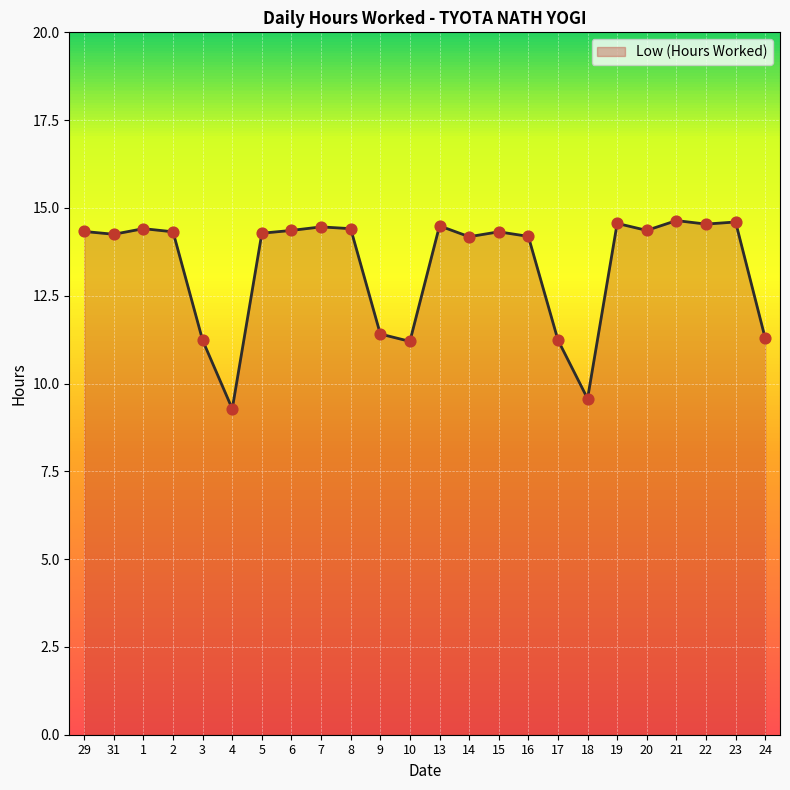

What is the change in value from 29 to 16?

-0.1